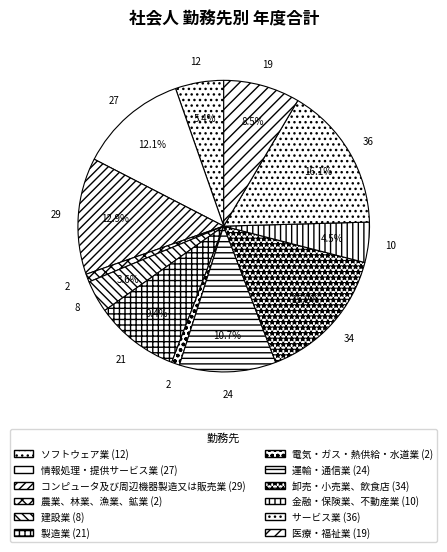

How many segments does this pie chart have?

12